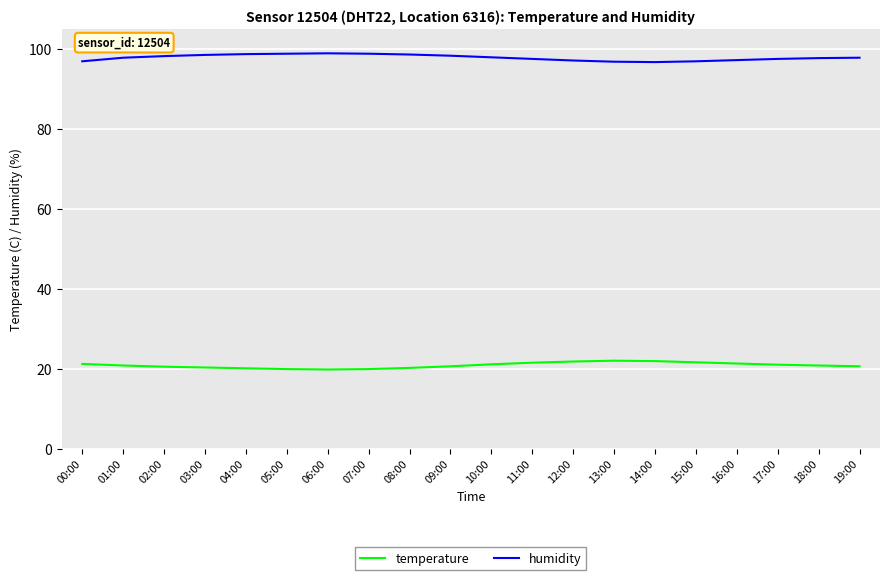

What position from the right is 06:00?

14